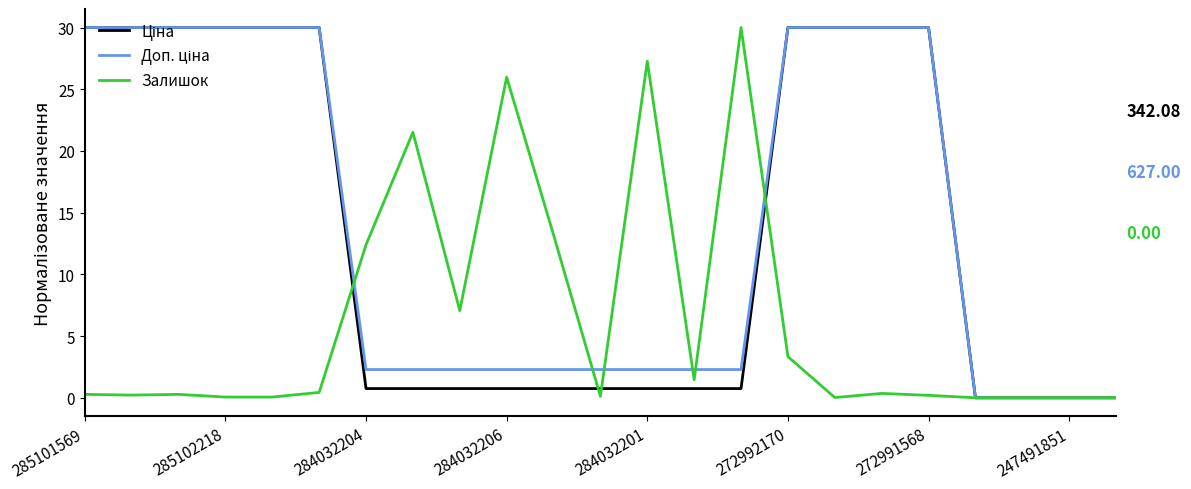

In Залишок, how many points are higher than both neighbors (excluding endpoints)?

6